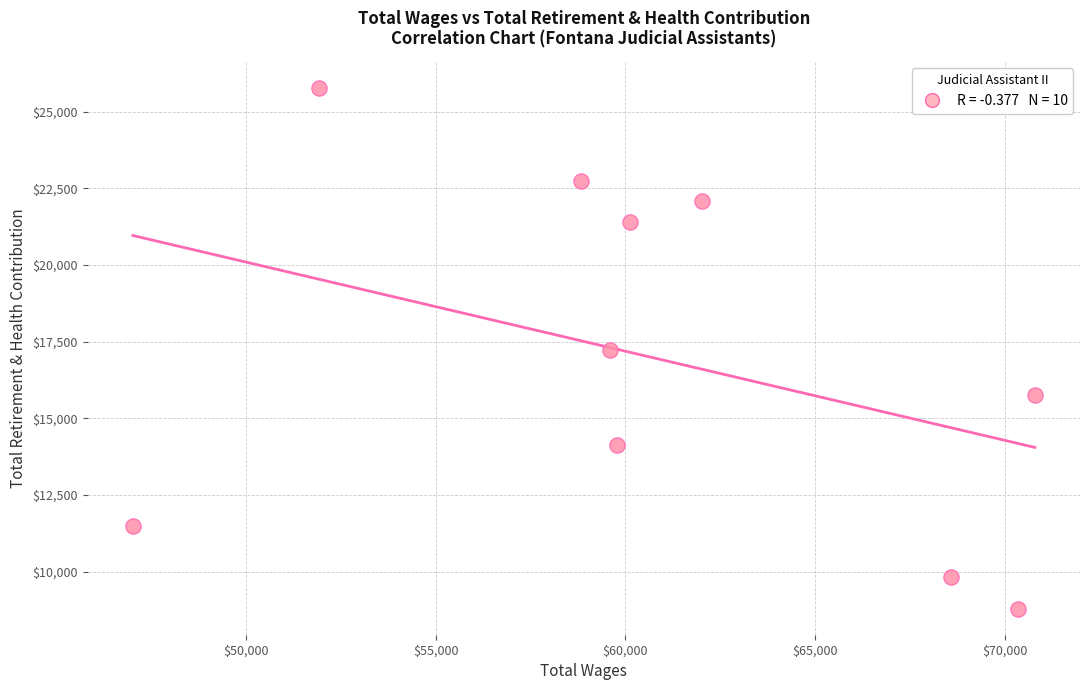

What is the average X value?

60904